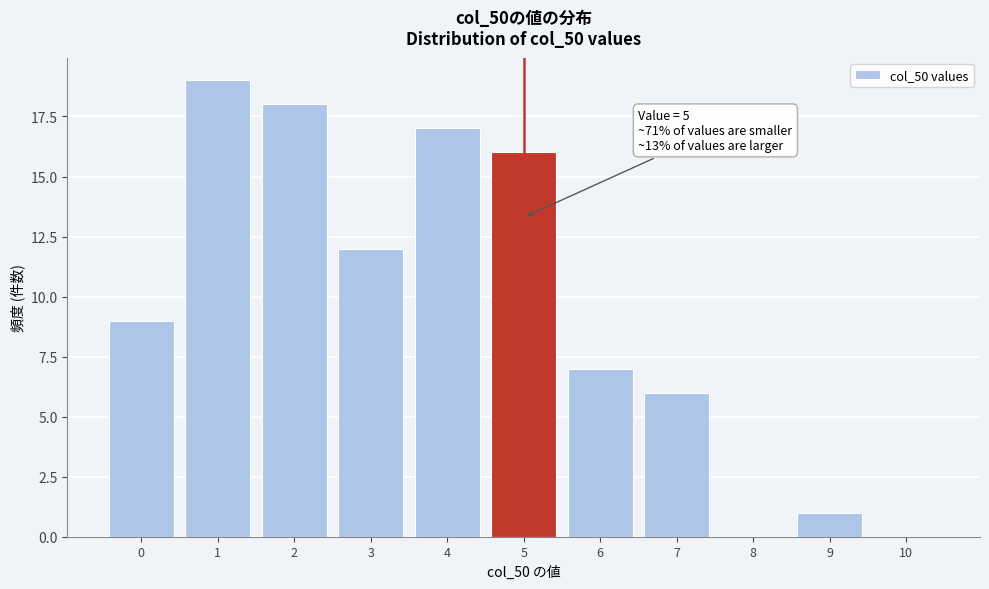

Reading right to left, extract all data points from this chart.

10=0	9=1	8=0	7=6	6=7	5=16	4=17	3=12	2=18	1=19	0=9